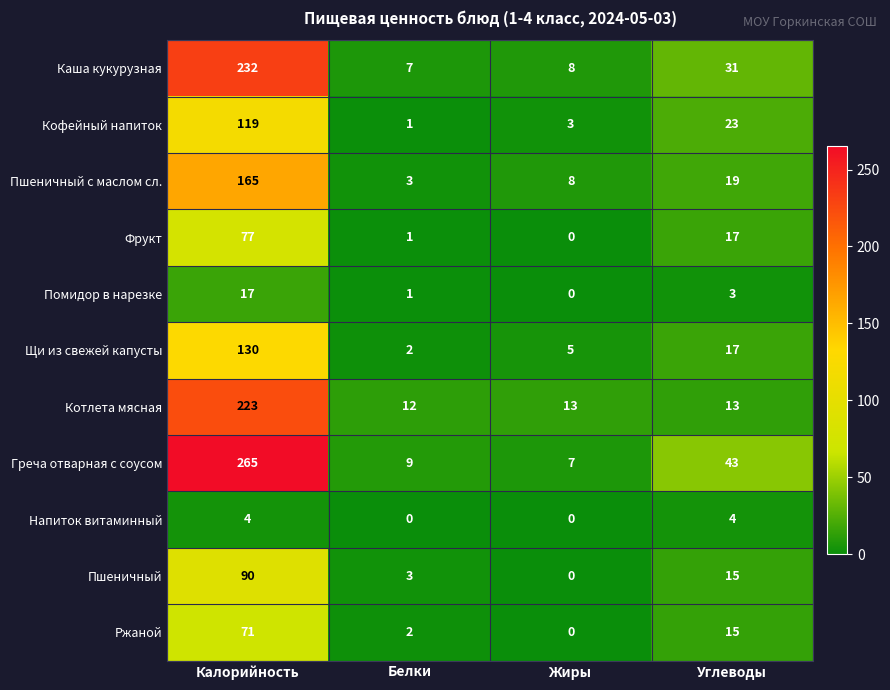

Rank the categories by Пшеничный с маслом сл. value from highest to lowest.

Калорийность, Углеводы, Жиры, Белки